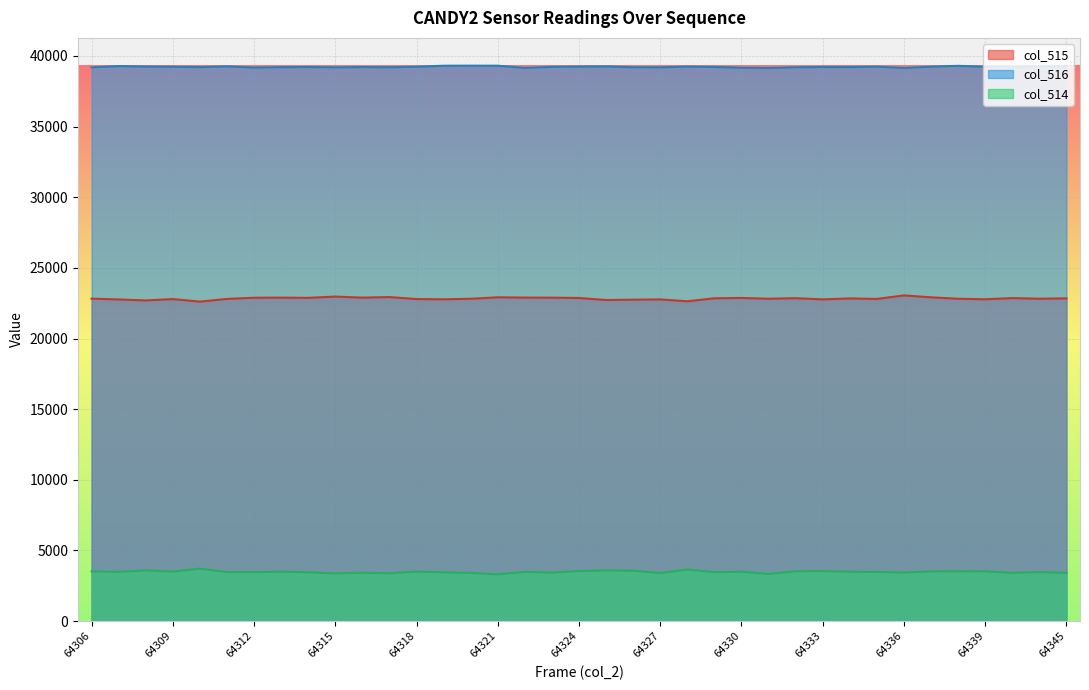

List the series in order of their peak value, lowest first.

col_514, col_515, col_516